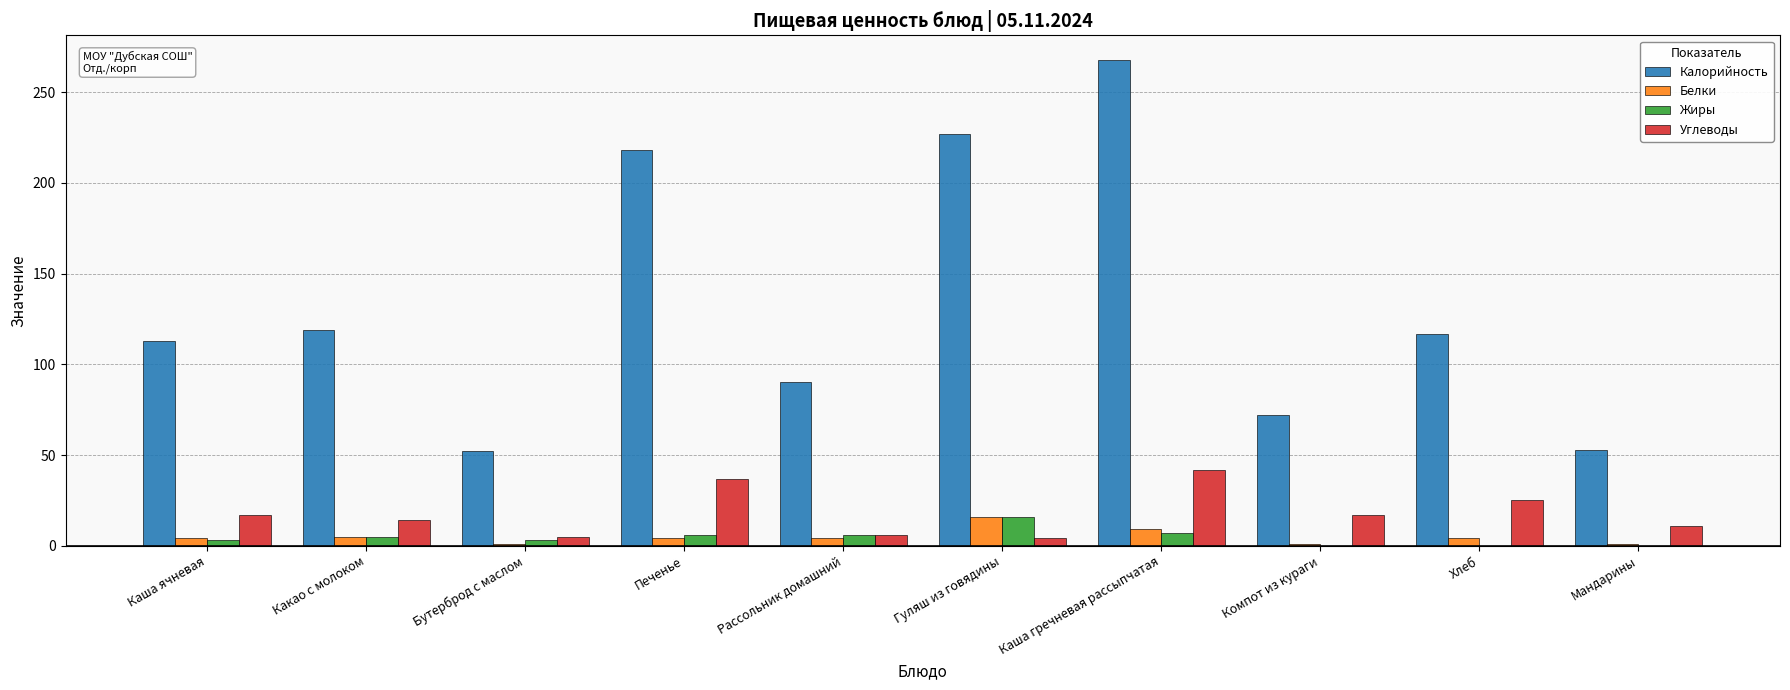

Is the value of Жиры at Хлеб greater than the value of Углеводы at Хлеб?

No